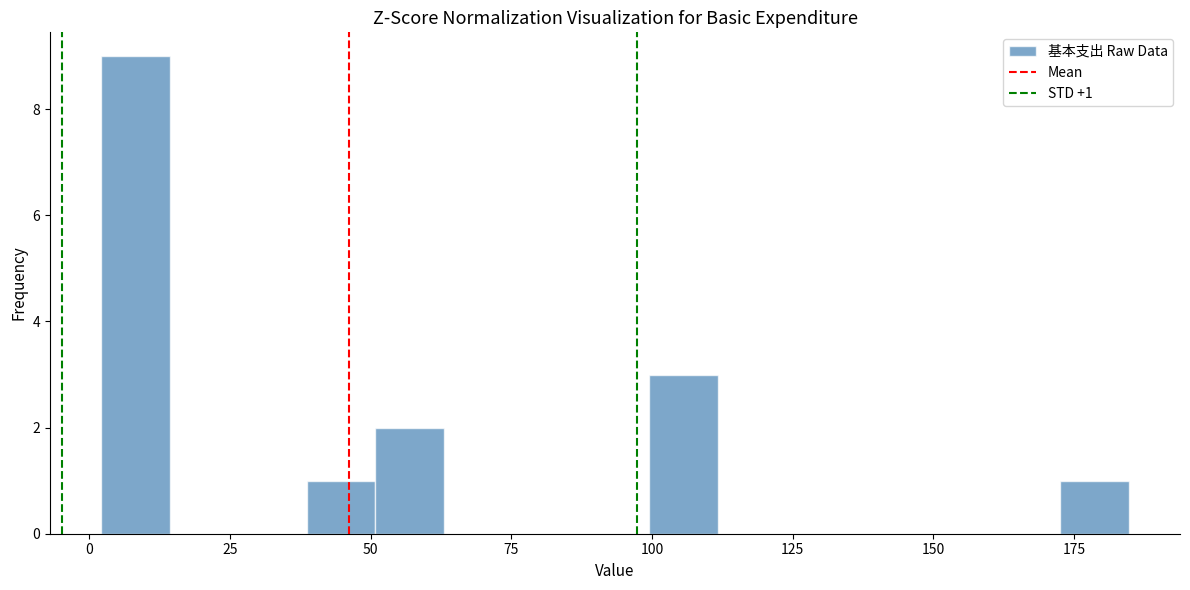

Around what value on the x-axis is the tallest bar? Give the approximate position of its centre, as read against the axis.

10